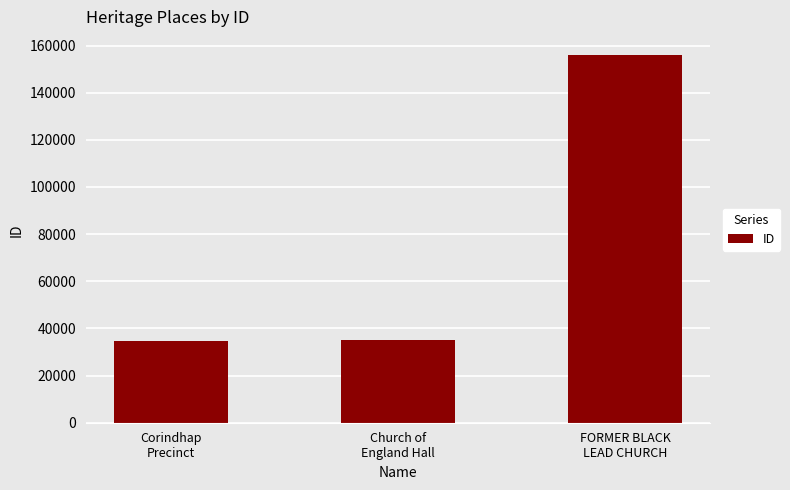

What is the difference between the second highest and minimum values?

255